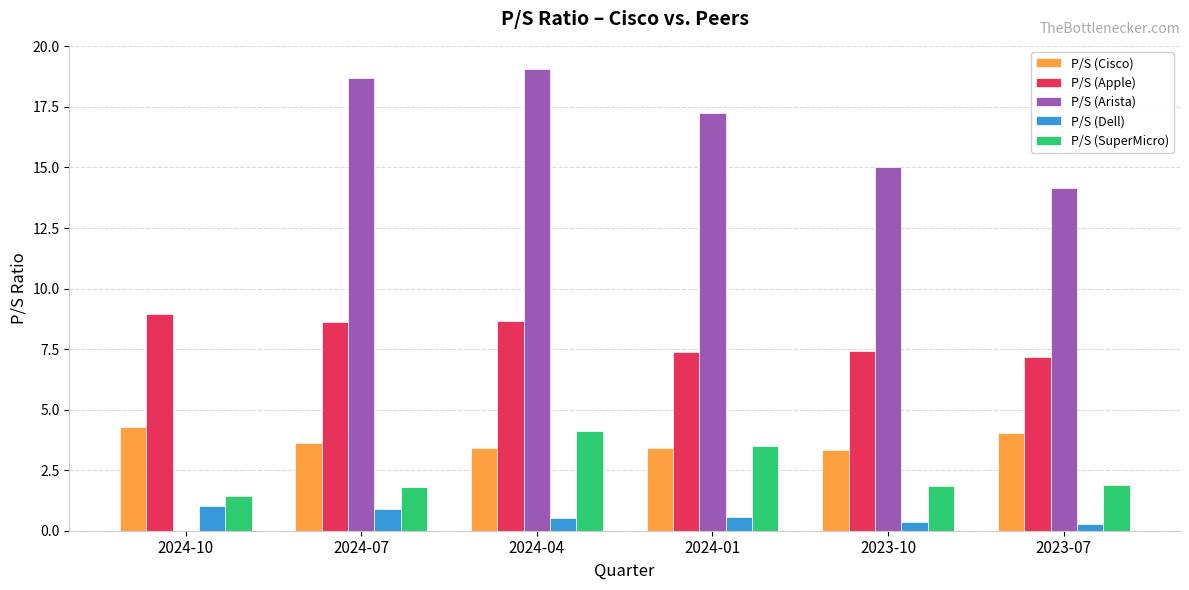

Is it true that P/S (Cisco) equals 3.4 at 2024-01?

True